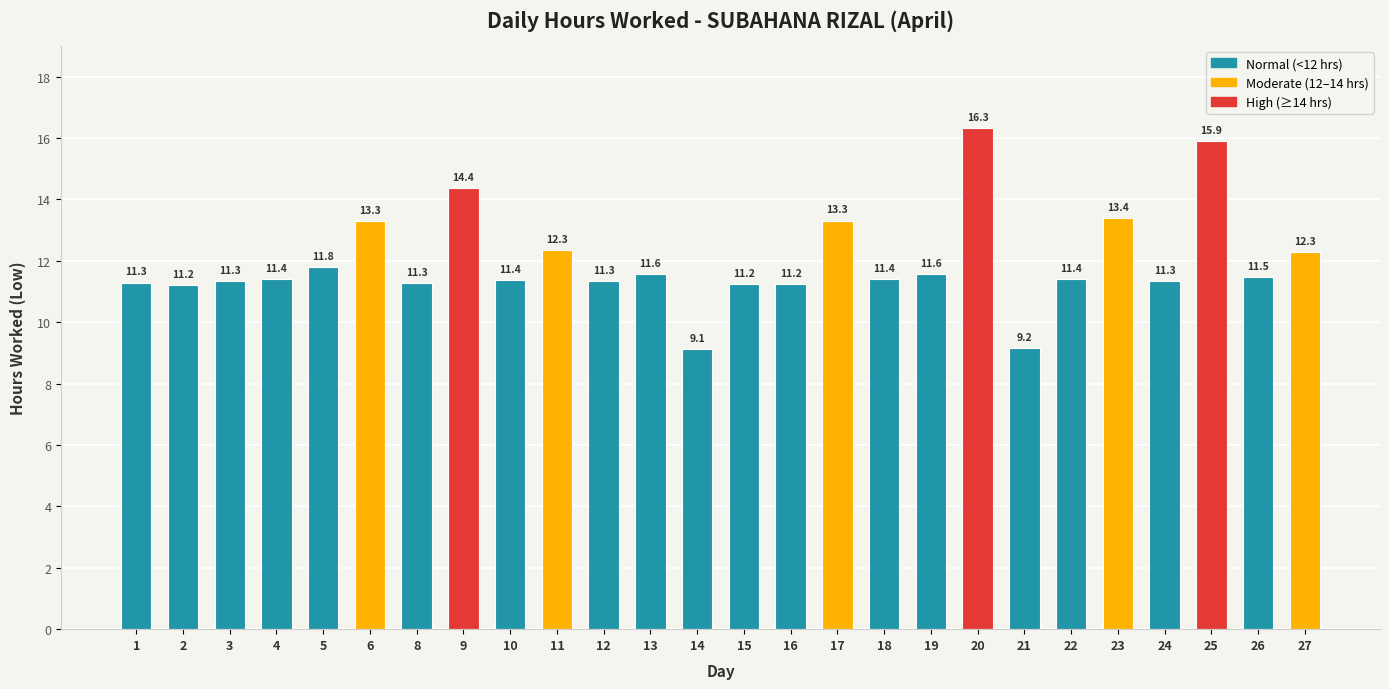

Approximately how many times larger is the value at 2 compared to 25?

0.7